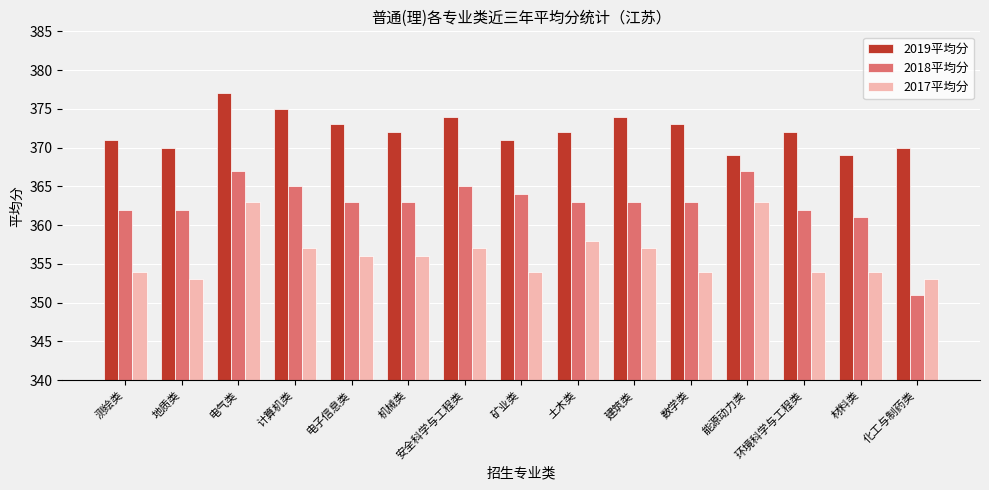

How many bars are there in total?

45